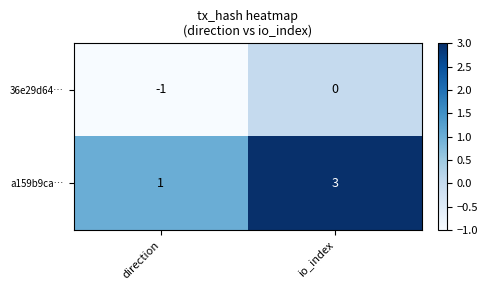

Which series has the largest total across all categories?

a159b9ca…